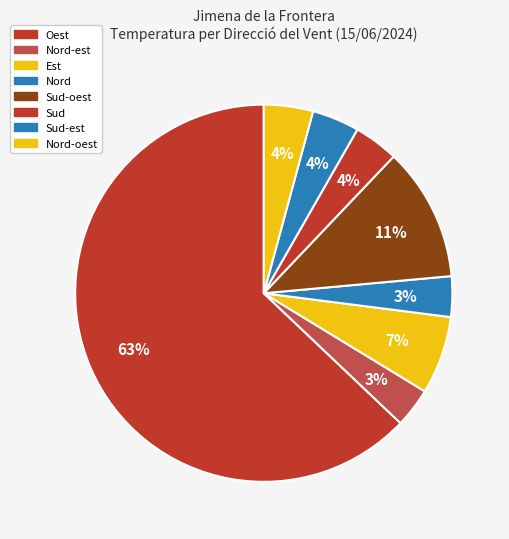

Which slice is the largest?

Oest